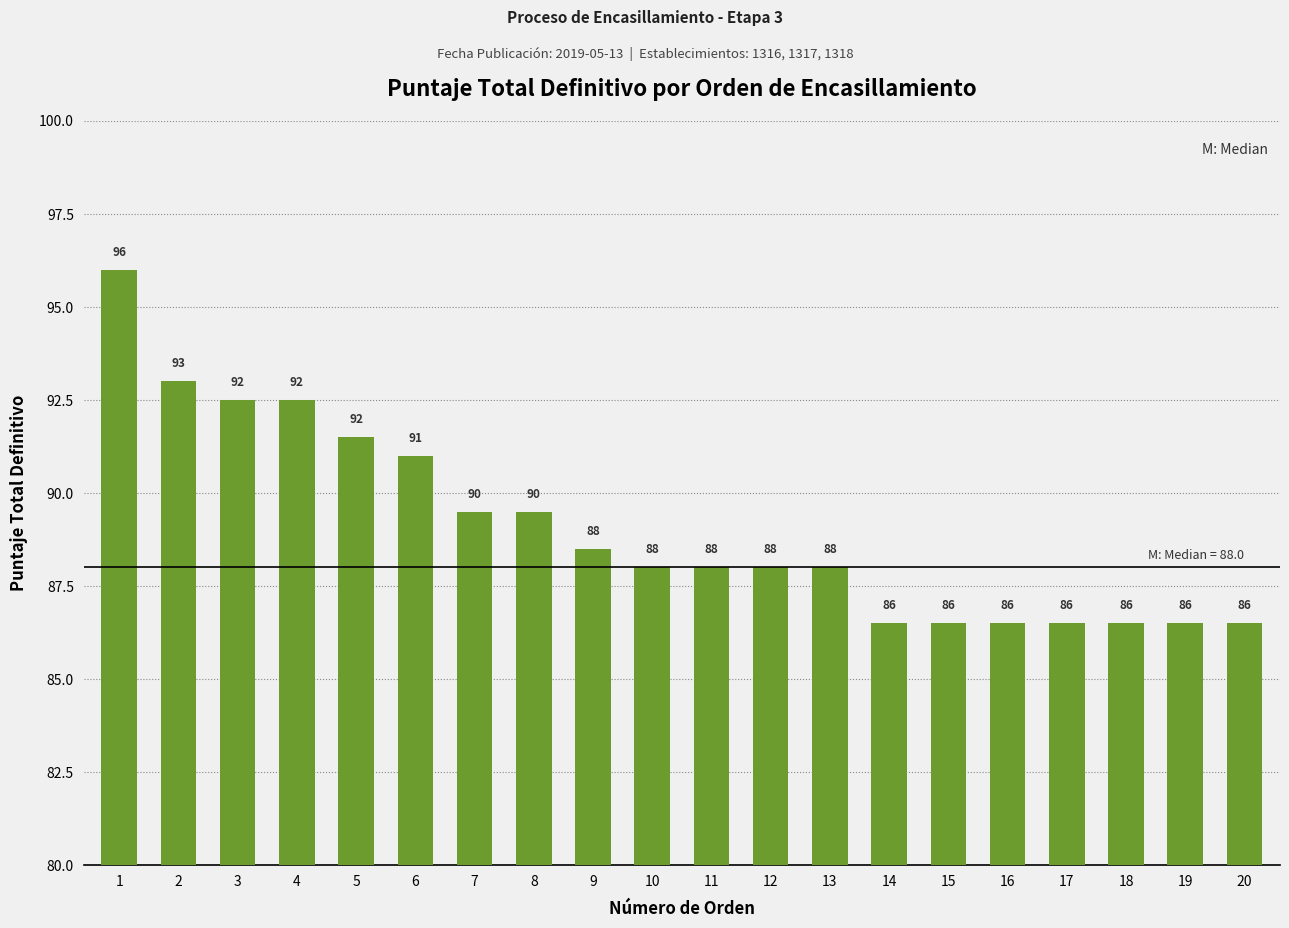

What is the sum of the values at 19 and 18?

173.0